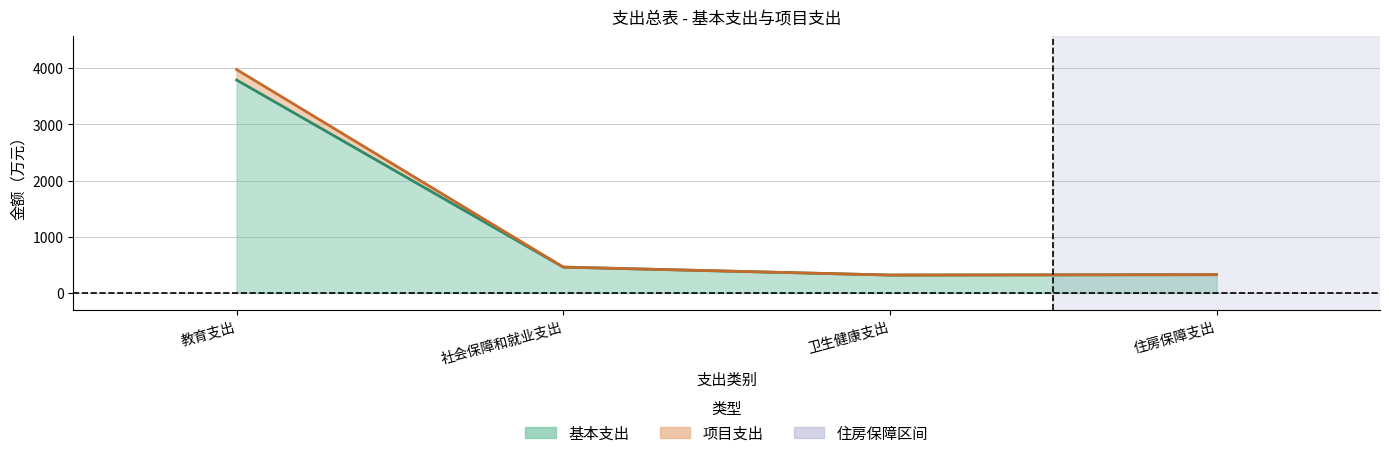

True or false: 基本支出 and 项目支出 intersect in this chart.

False